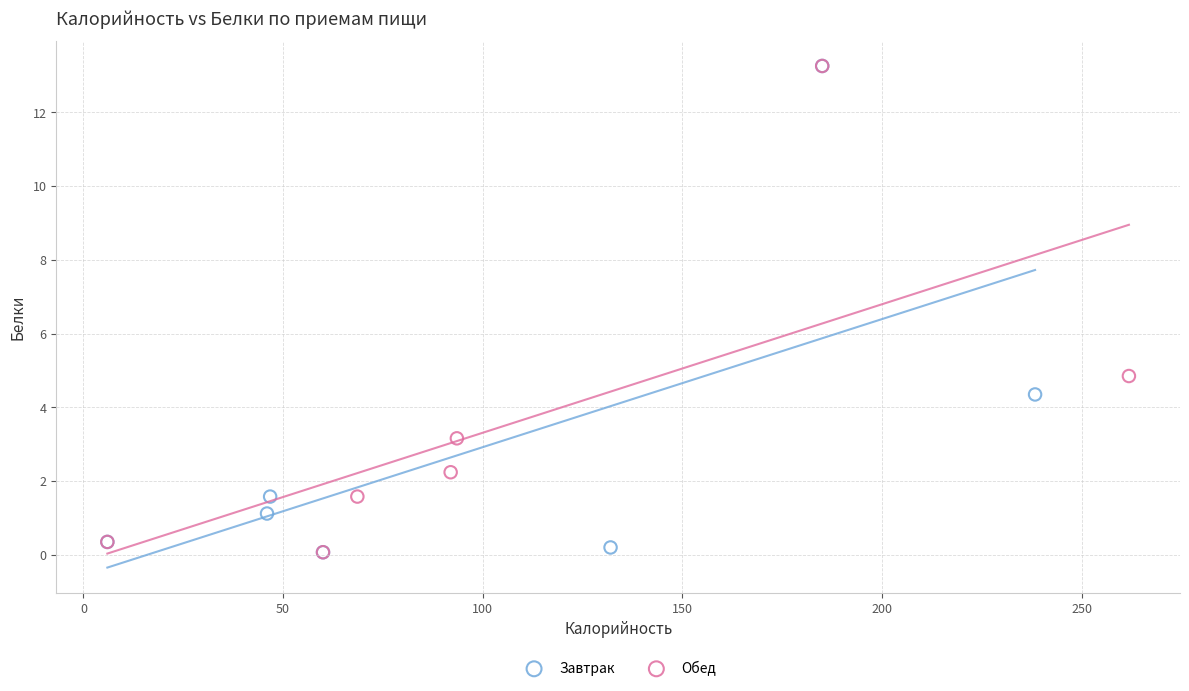

What are all the series names shown in the legend?

Завтрак, Обед